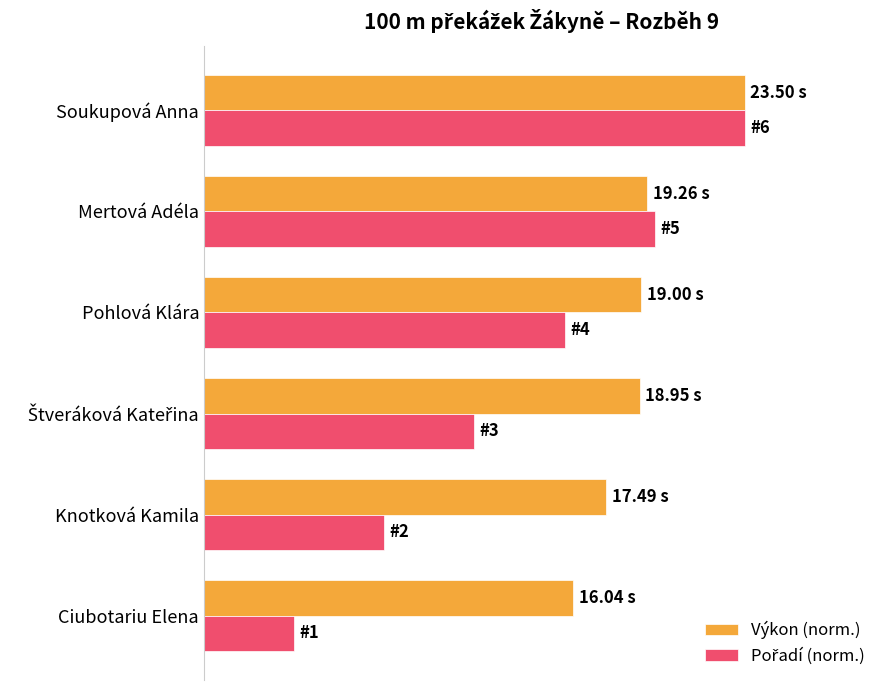

Are the bars grouped side by side (vs. stacked)?

Yes